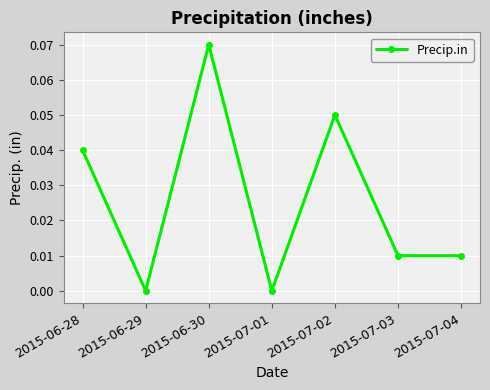

Between 2015-07-04 and 2015-06-28, which is larger?

2015-06-28